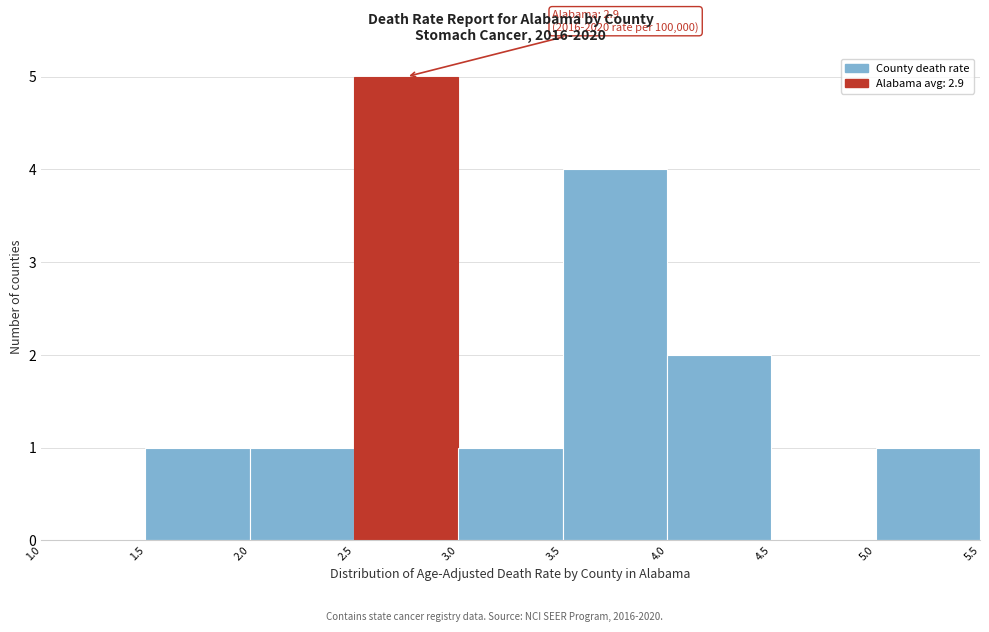

Which range on the x-axis has the tallest bar?

2.5 to 3.0